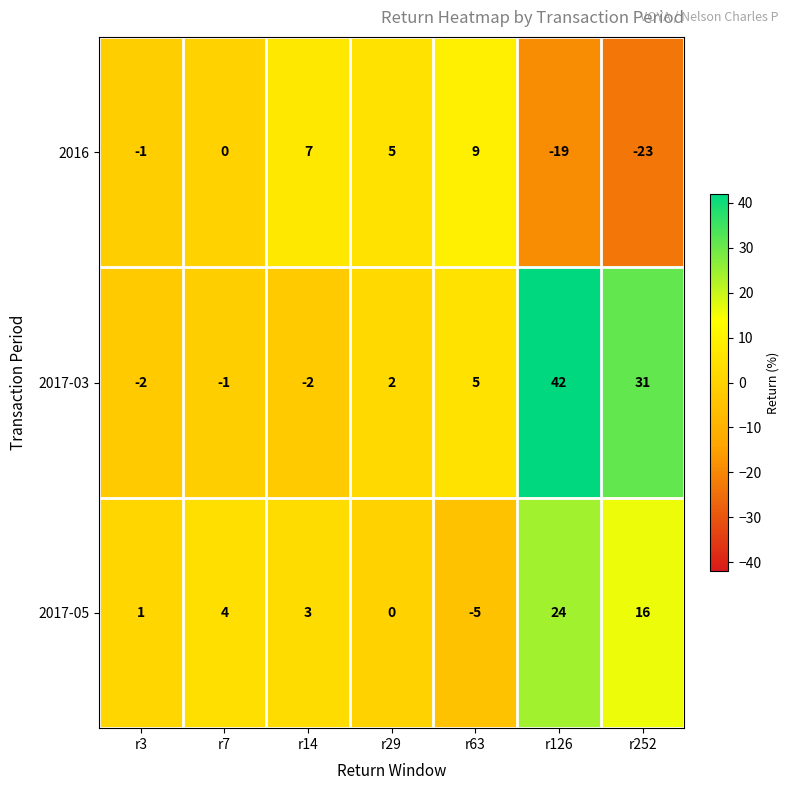

The value of 2017-03 at r14 is -2. True or false?

True